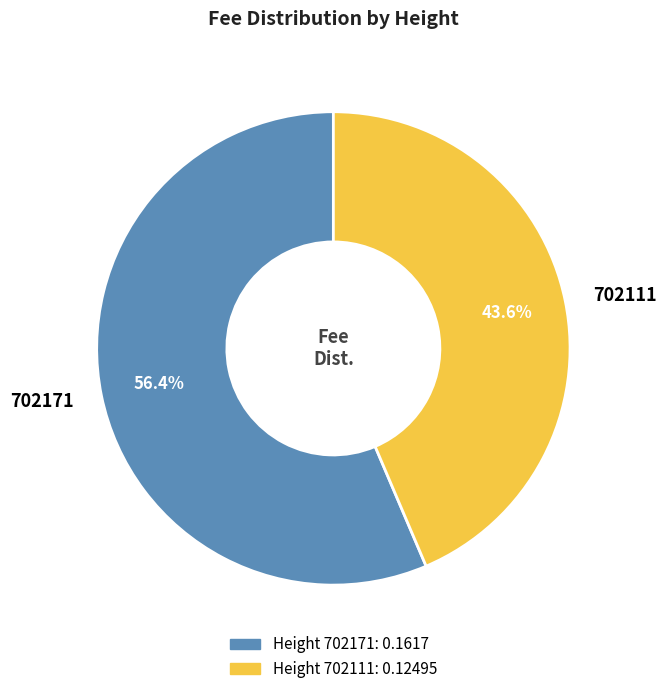

Which category has the smallest portion of the pie?

702111